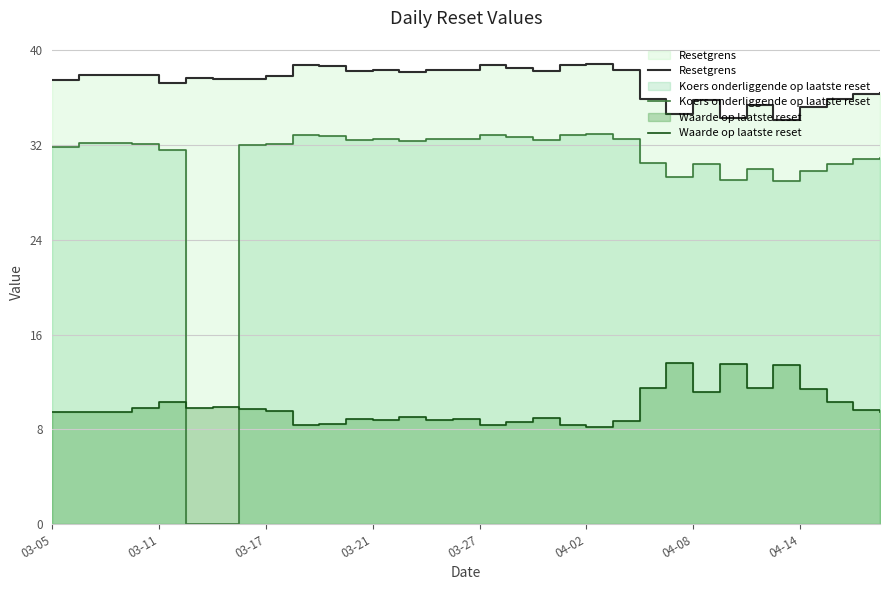

List the series in order of their peak value, lowest first.

Waarde op laatste reset, Koers onderliggende op laatste reset, Resetgrens